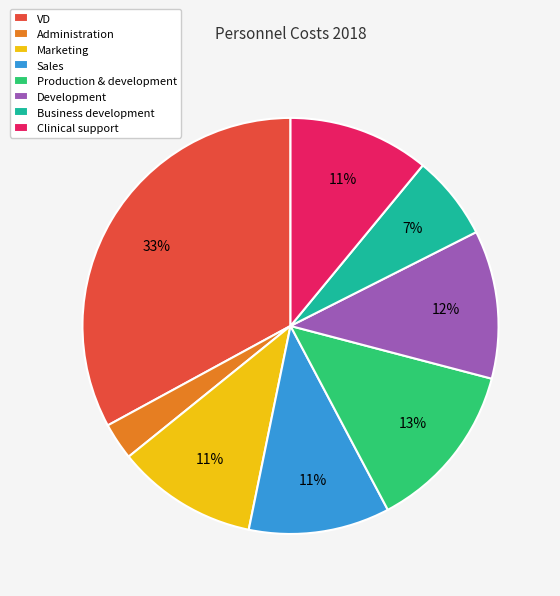

What is the largest slice in the pie chart?

VD